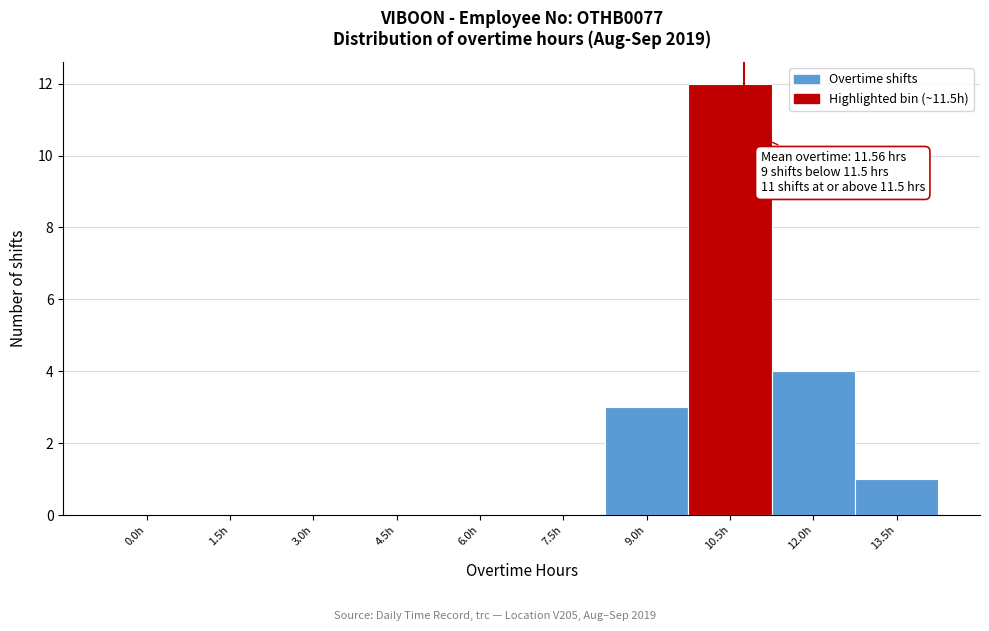

Reading left to right, list all the values displayed in this chart.

0.0h=0	1.5h=0	3.0h=0	4.5h=0	6.0h=0	7.5h=0	9.0h=3	10.5h=12	12.0h=4	13.5h=1